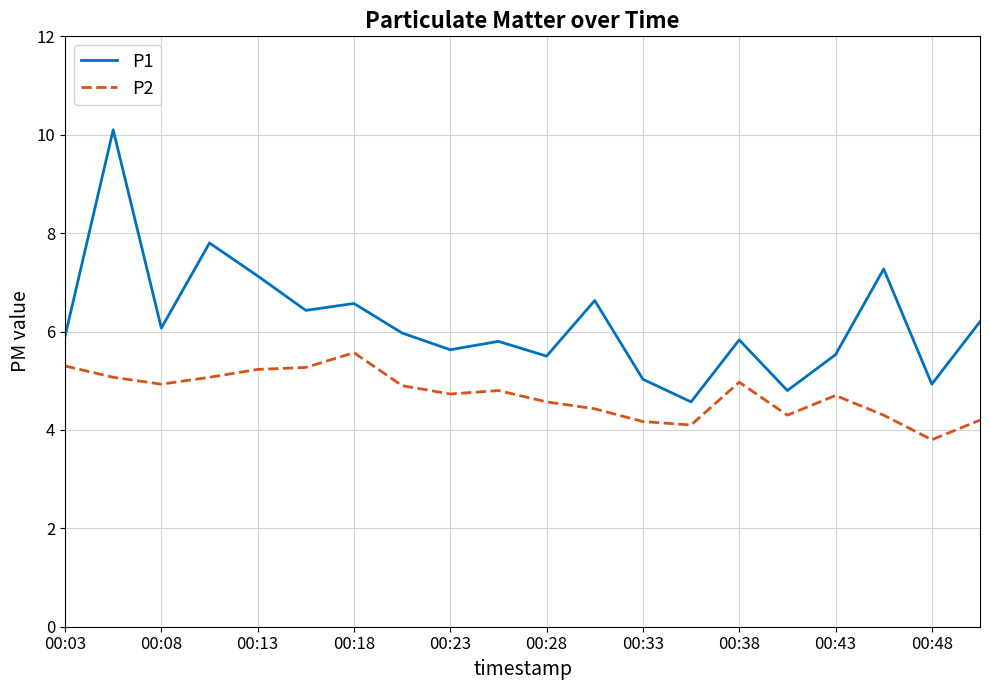

Rank the series by their maximum value, from lowest to highest.

P2, P1